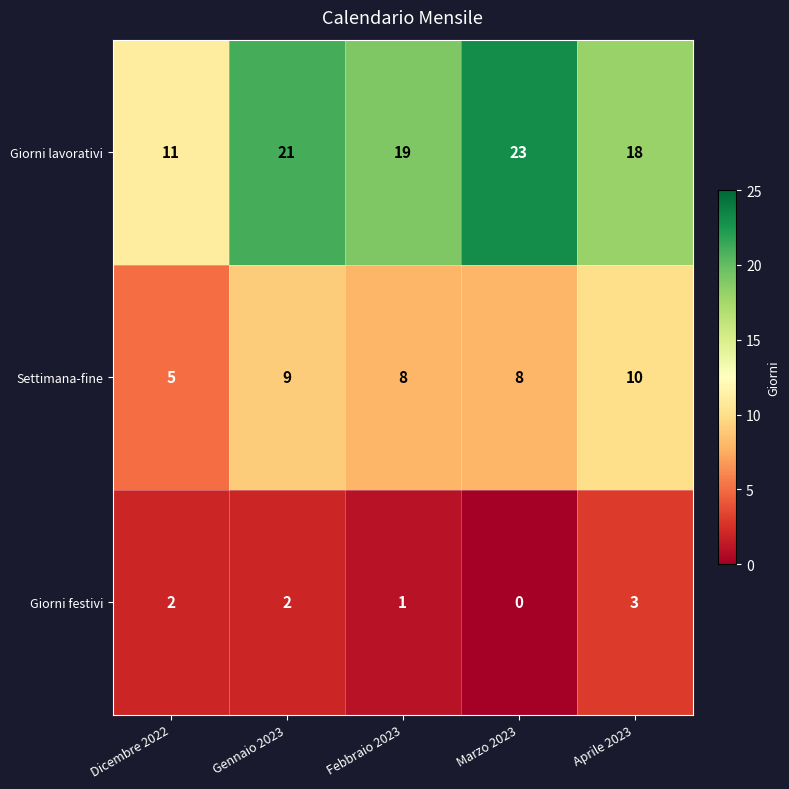

Which series changed the most between Marzo 2023 and Aprile 2023?

Giorni lavorativi